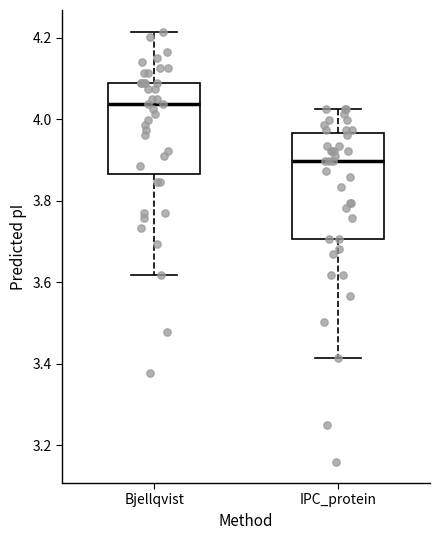

Where does the lower whisker of the box for IPC_protein end on the y-axis? The values are not printed on the chart, so give them approximately, as read against the axis.

3.42